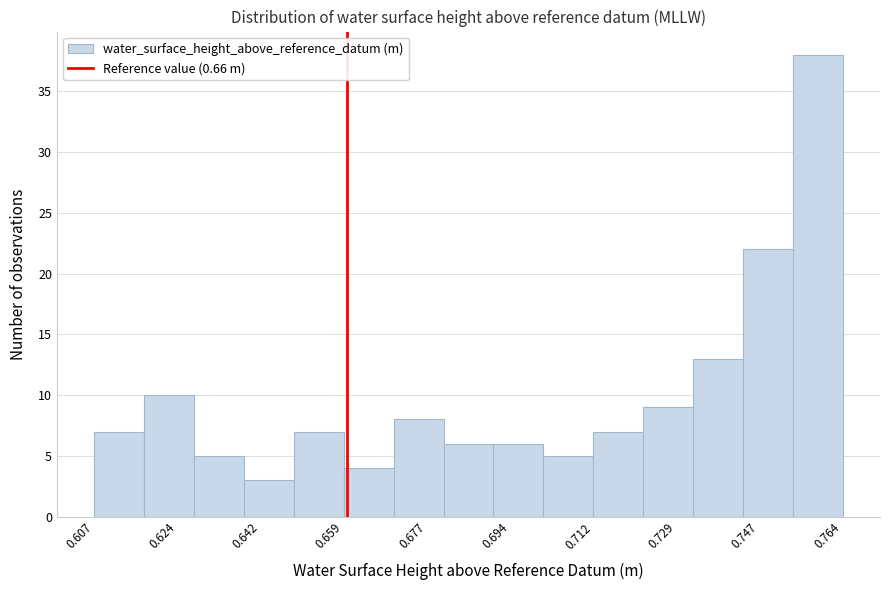

Reading left to right, list every bar in this chart as the range it spans on the x-axis followed by its height. Neither the bar edges nor the heights are printed on the chart, so give them approximately, as read against the axes.

0.608 to 0.618: 7
0.618 to 0.628: 10
0.628 to 0.638: 5
0.638 to 0.648: 3
0.648 to 0.660: 7
0.660 to 0.670: 4
0.670 to 0.680: 8
0.680 to 0.690: 6
0.690 to 0.702: 6
0.702 to 0.712: 5
0.712 to 0.722: 7
0.722 to 0.732: 9
0.732 to 0.744: 13
0.744 to 0.754: 22
0.754 to 0.764: 38